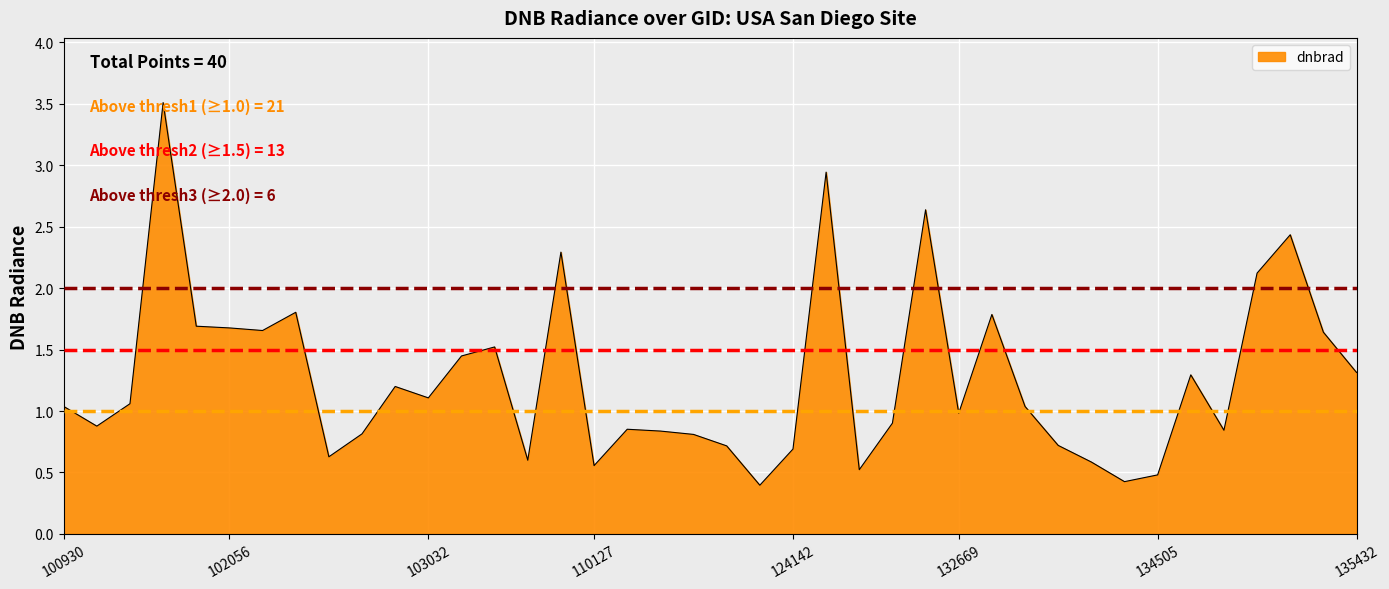

What is the maximum value shown in the chart?

3.5